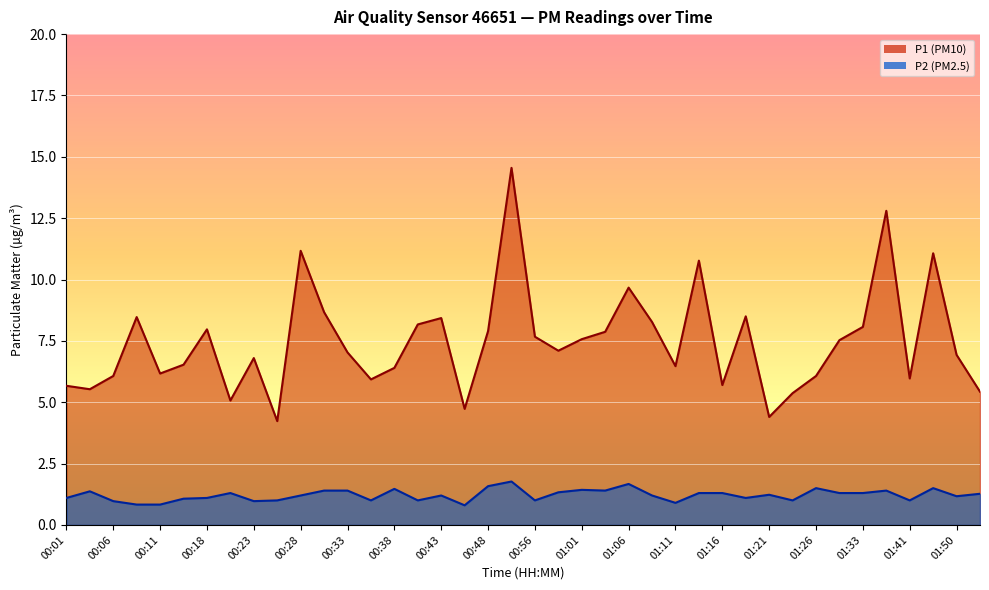

Rank the categories by P2 value from lowest to highest.

00:45, 00:08, 00:11, 01:11, 00:06, 00:23, 00:26, 00:36, 00:41, 00:56, 01:23, 01:41, 00:13, 00:01, 00:18, 01:18, 01:50, 00:28, 00:43, 01:08, 01:21, 01:55, 00:21, 01:13, 01:16, 01:28, 01:33, 00:58, 00:04, 00:31, 00:33, 01:03, 01:36, 01:01, 00:38, 01:26, 01:44, 00:48, 01:06, 00:53